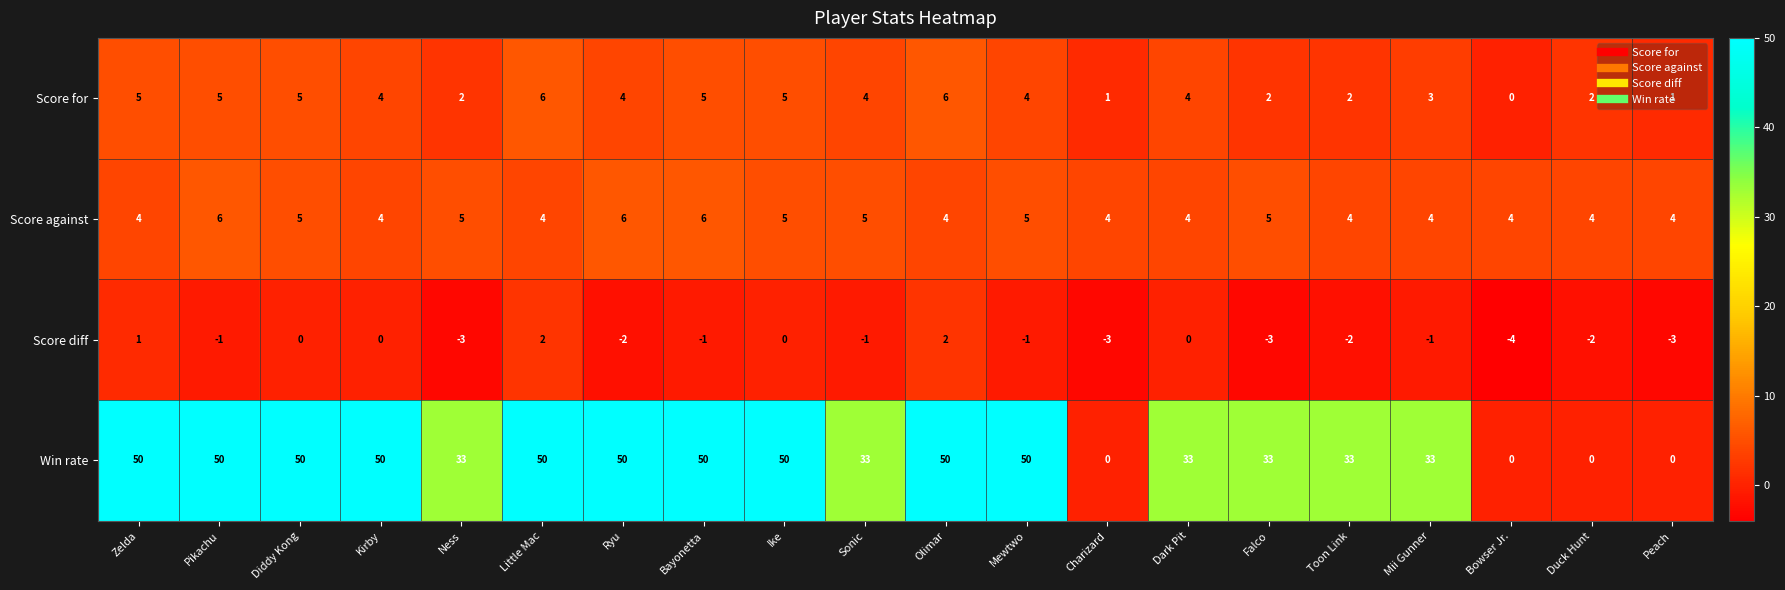

Between Ike and Falco, which series saw the biggest shift?

Win rate